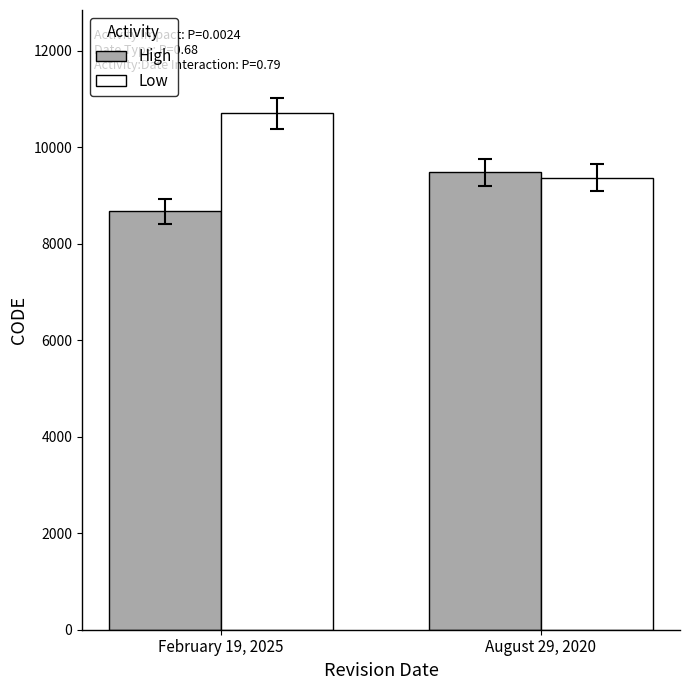

What is the difference between the High values at August 29, 2020 and February 19, 2025?

807